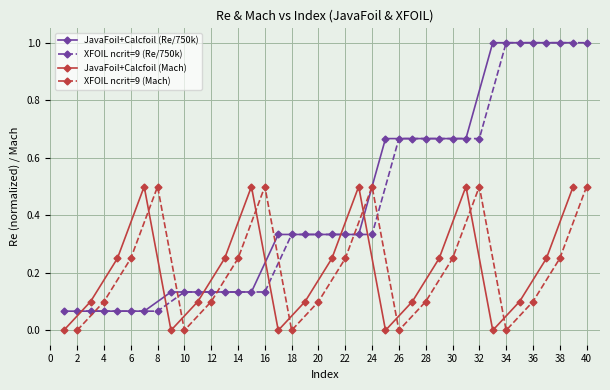

Which series ends up on top after the final intersection of JavaFoil+Calcfoil (Mach) and JavaFoil+Calcfoil (Re/750k)?

JavaFoil+Calcfoil (Re/750k)